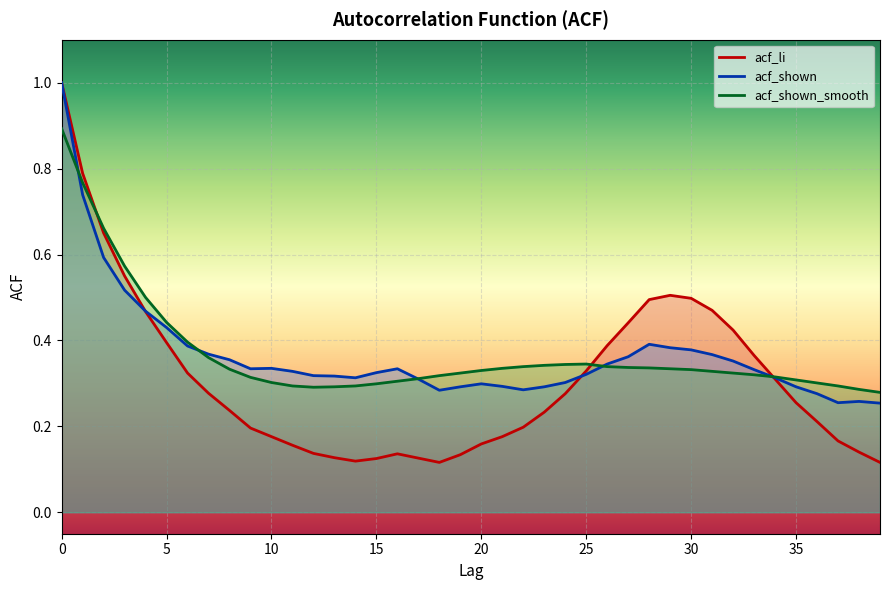

How many interior local peaks does the acf_li series have?

2